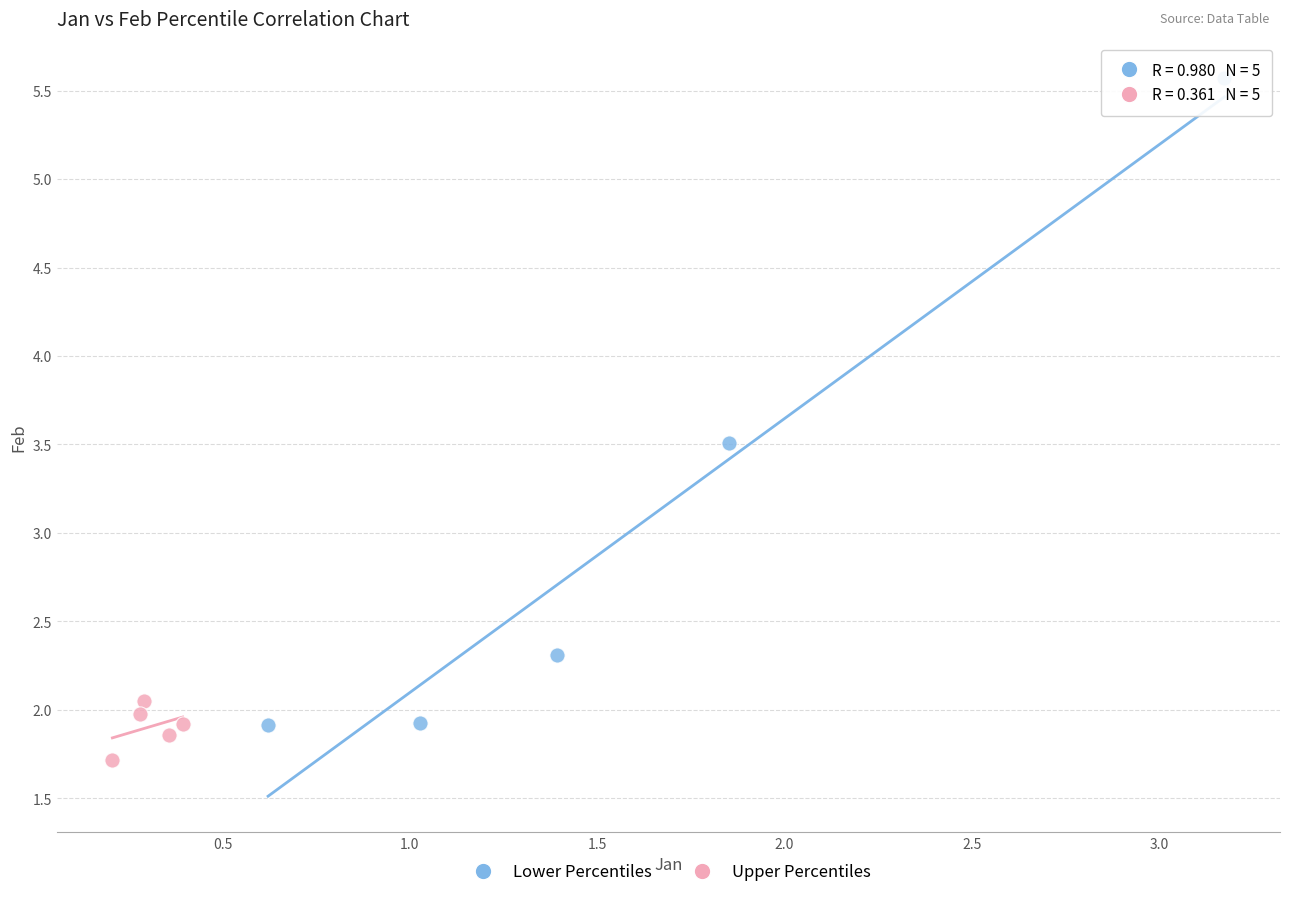

Which series contains the lowest Y value?

Upper Percentiles